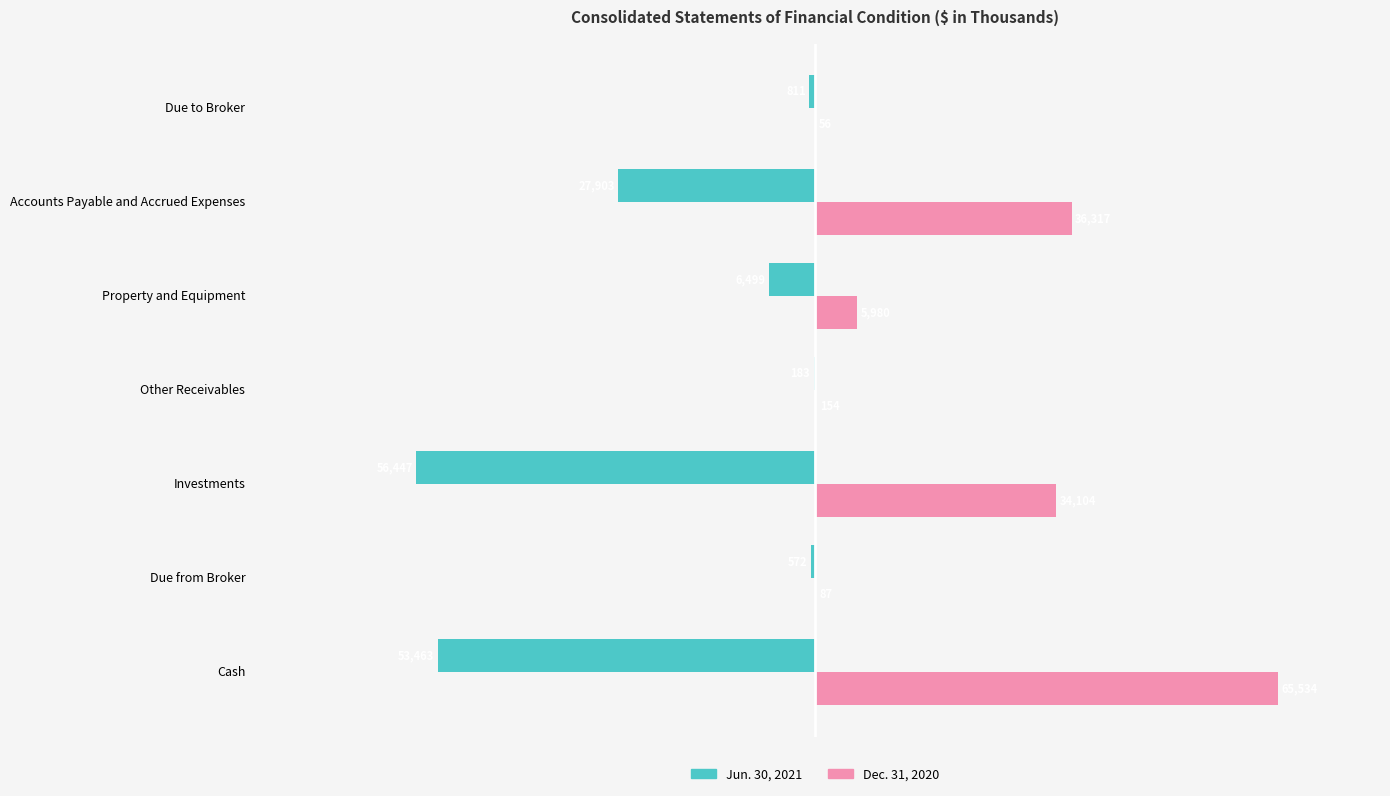

At which label does Dec. 31, 2020 reach its peak?

Cash